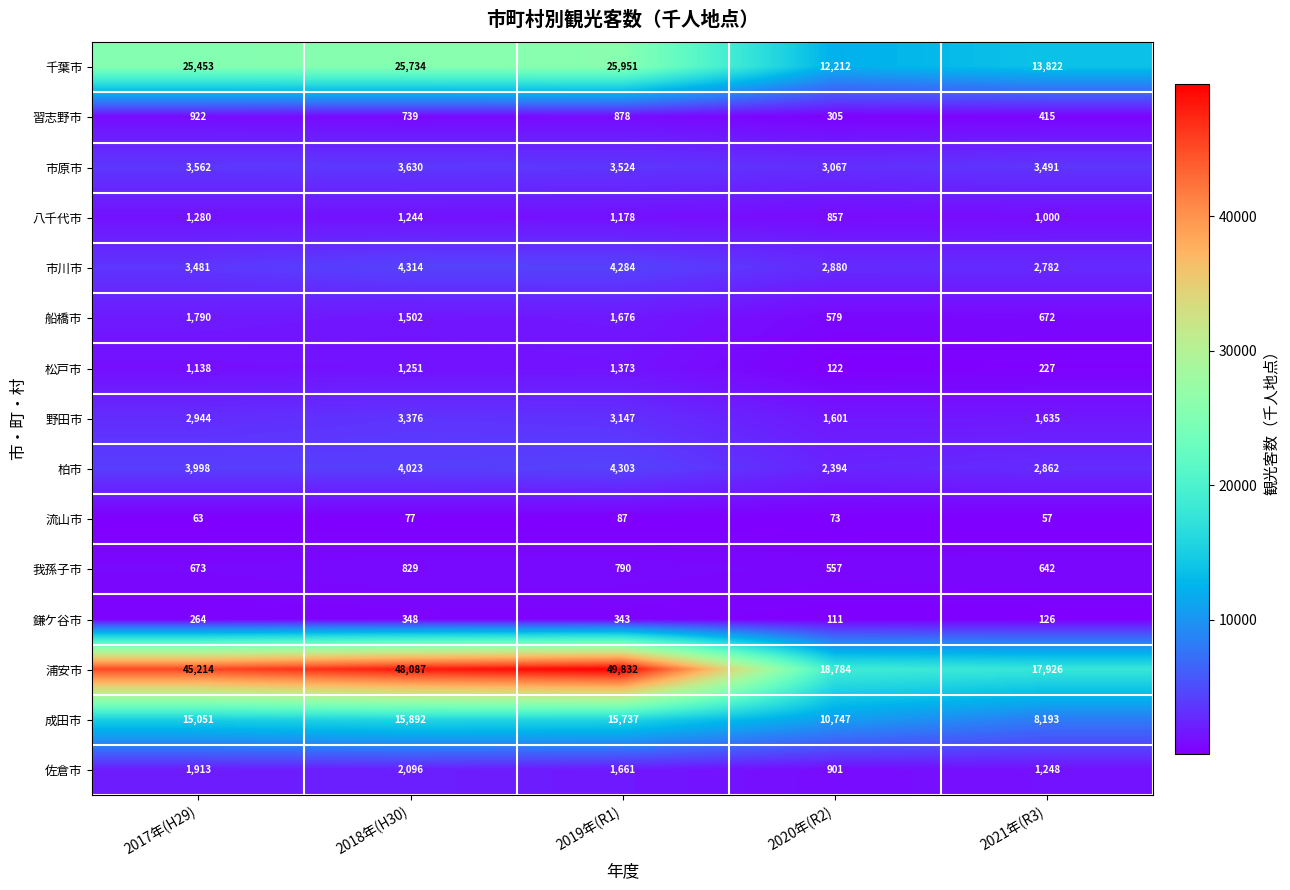

What is the difference between the second highest and minimum values in the 浦安市 series?

30161